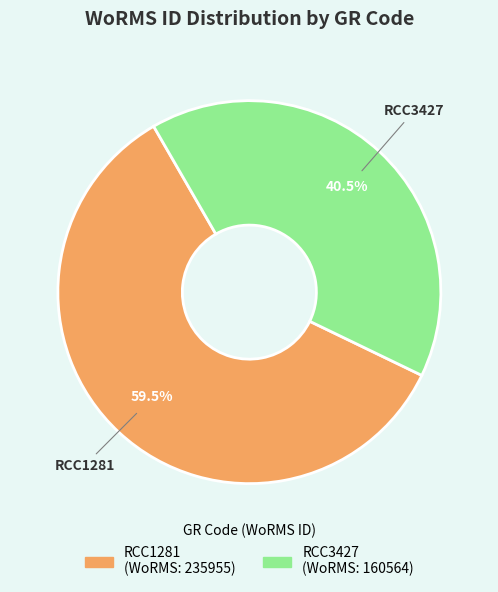

Is RCC1281 the majority of the pie?

Yes